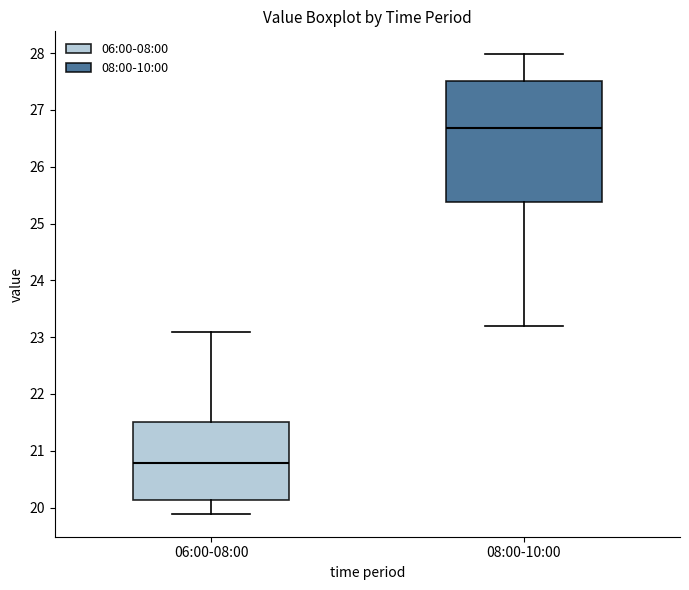

Comparing the boxes themselves (not the whiskers), which one is the tallest?

08:00-10:00